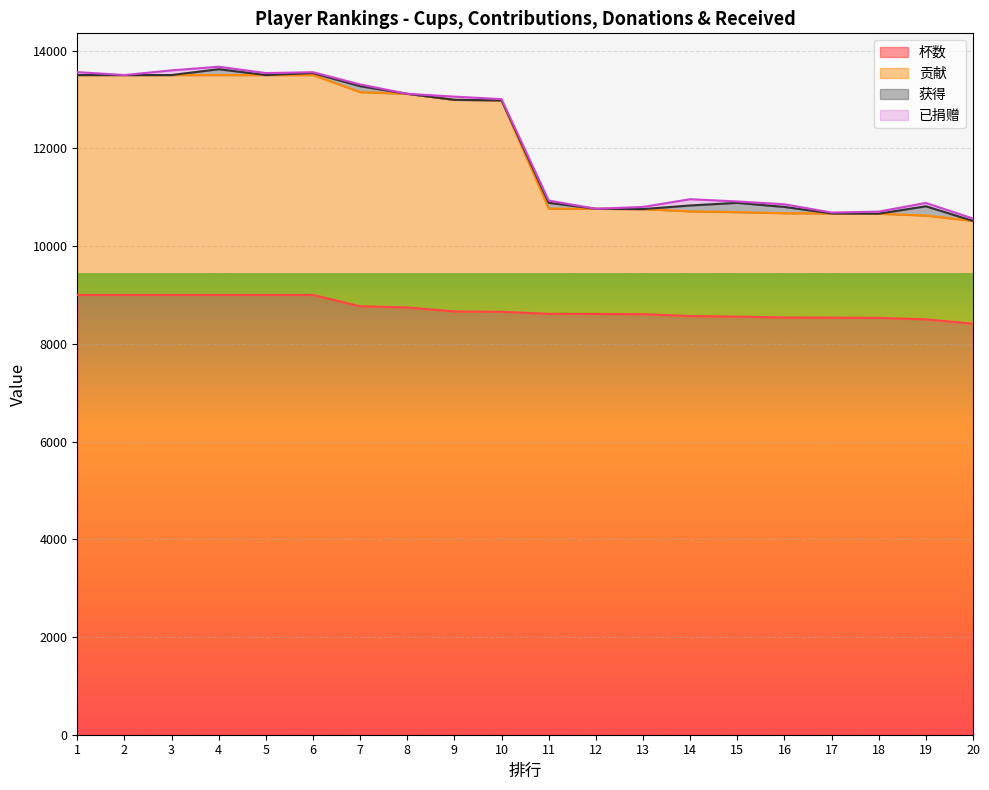

True or false: 杯数 and 贡献 intersect in this chart.

False